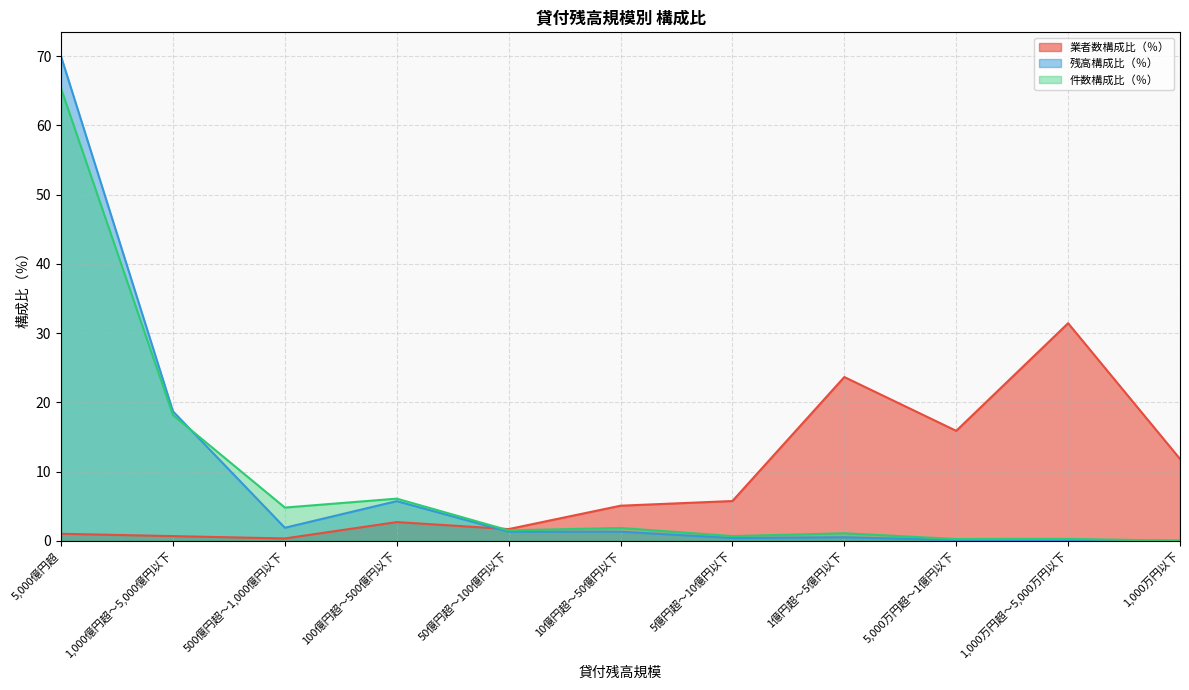

What are all the series names shown in the legend?

業者数構成比（％）, 残高構成比（％）, 件数構成比（％）